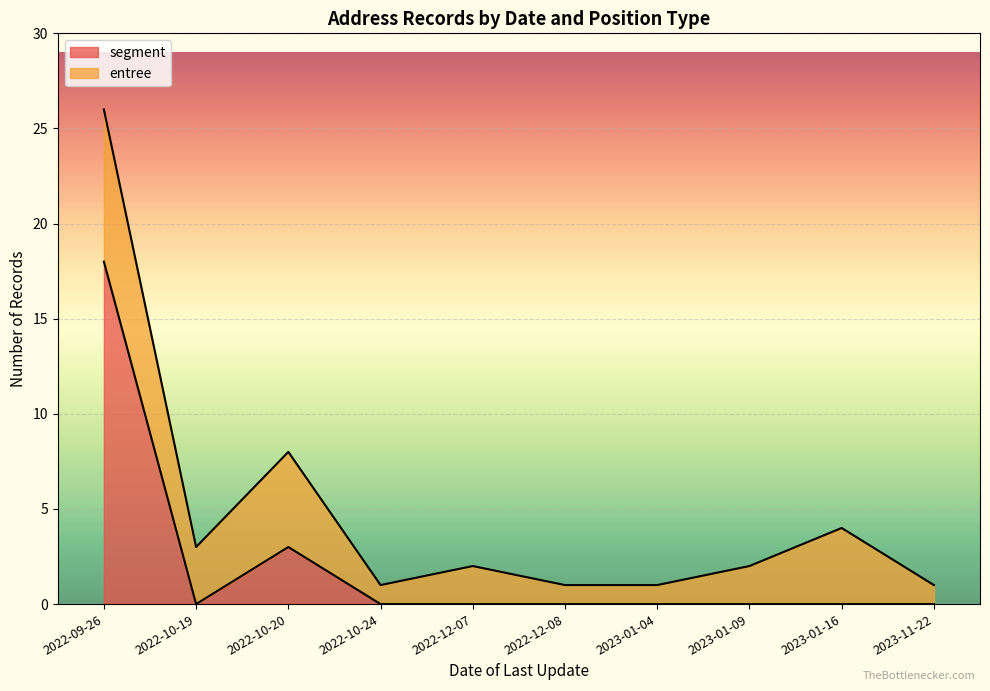

What is the sum of all values?

21